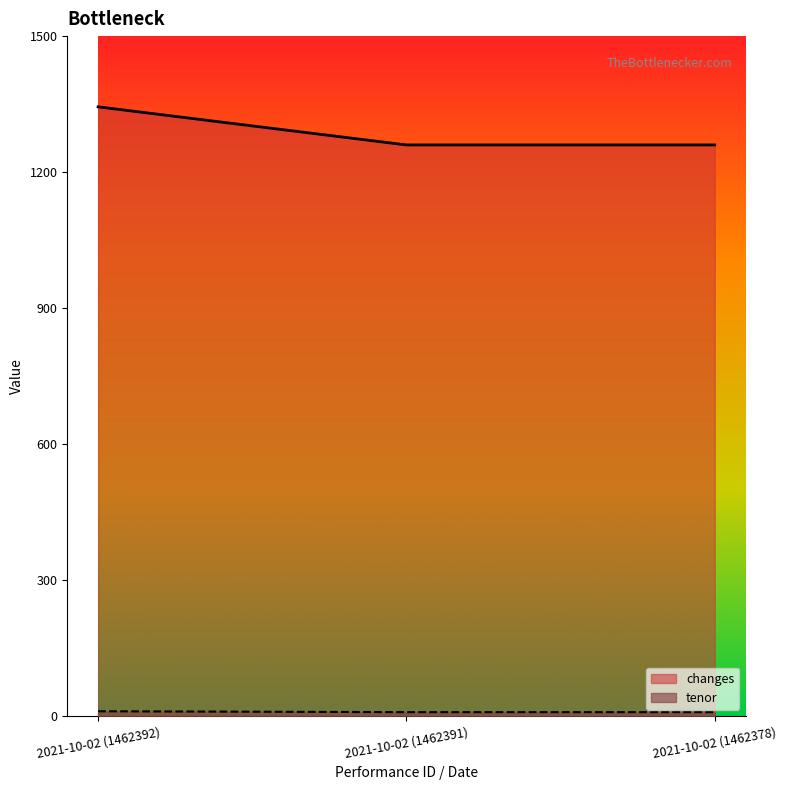

What is the value of the tenor point at the 1st from the left?

11